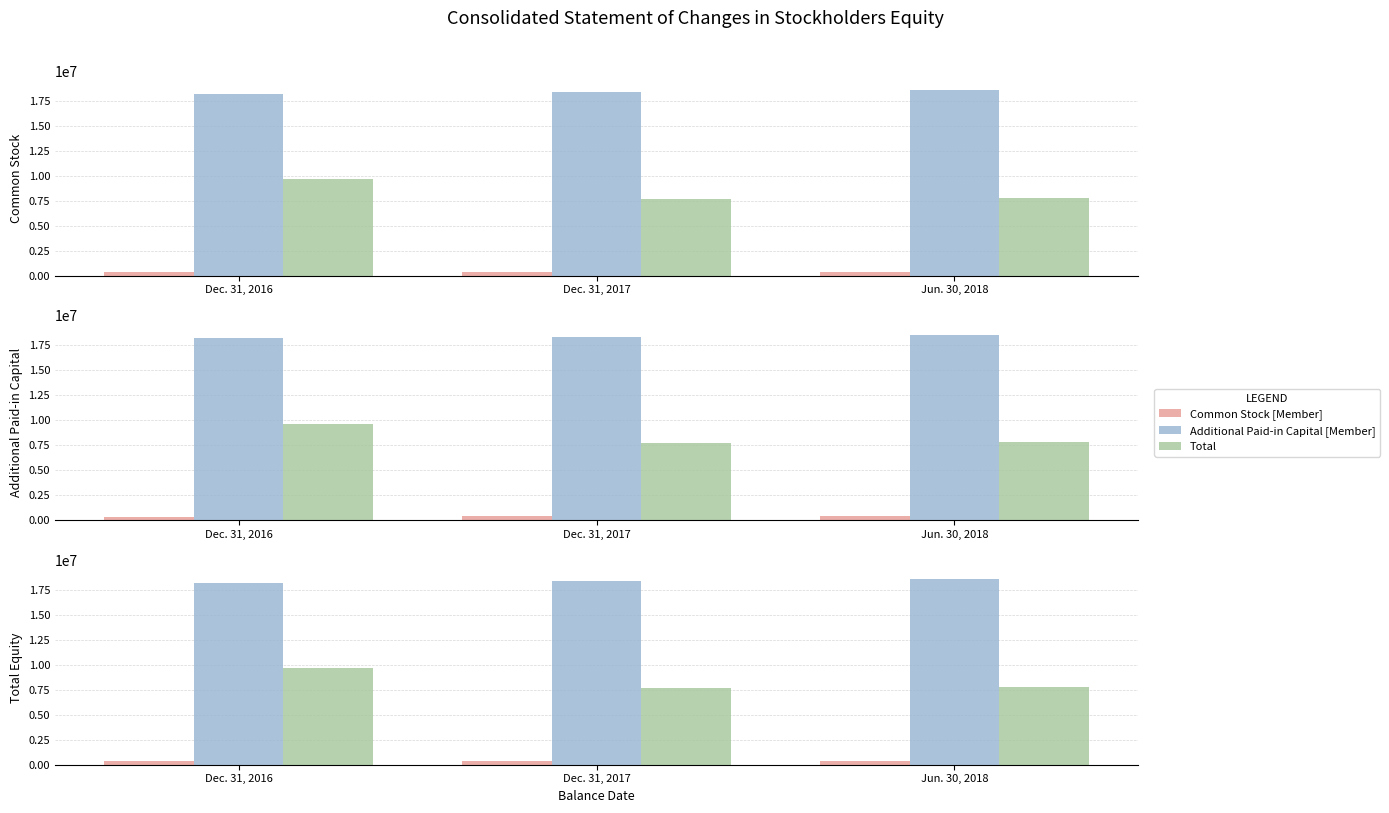

What are all the series names shown in the legend?

Common Stock [Member], Additional Paid-in Capital [Member], Total